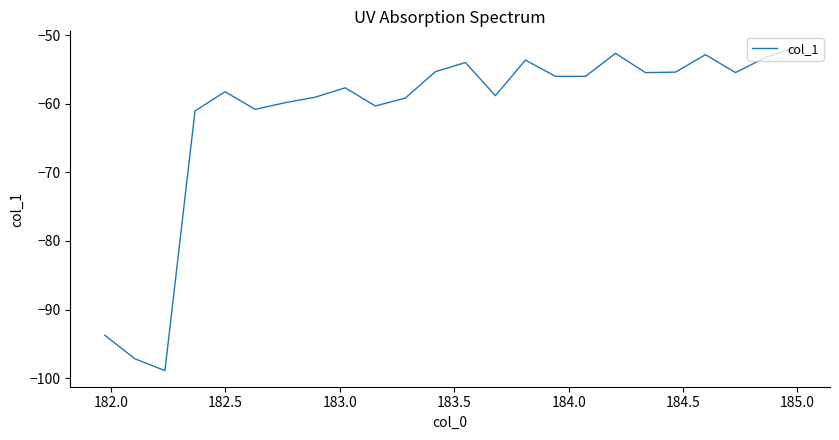

What is the smallest value displayed?

-98.9